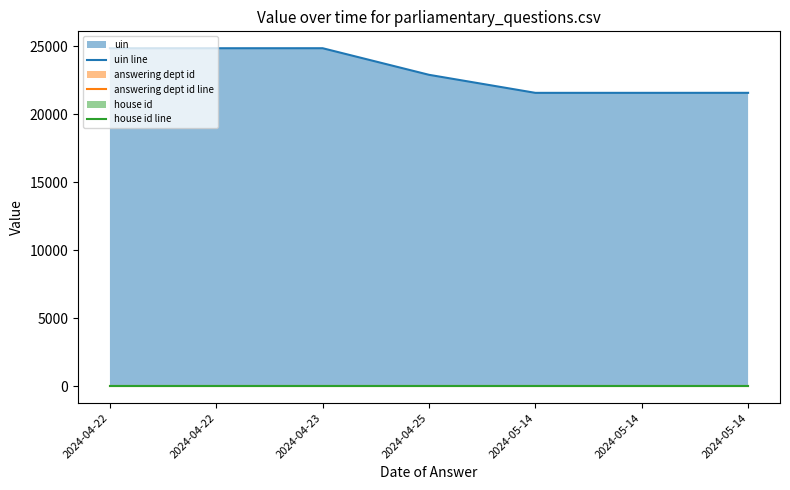

True or false: answering dept id line has a value of 13 at 2024-04-25.

True